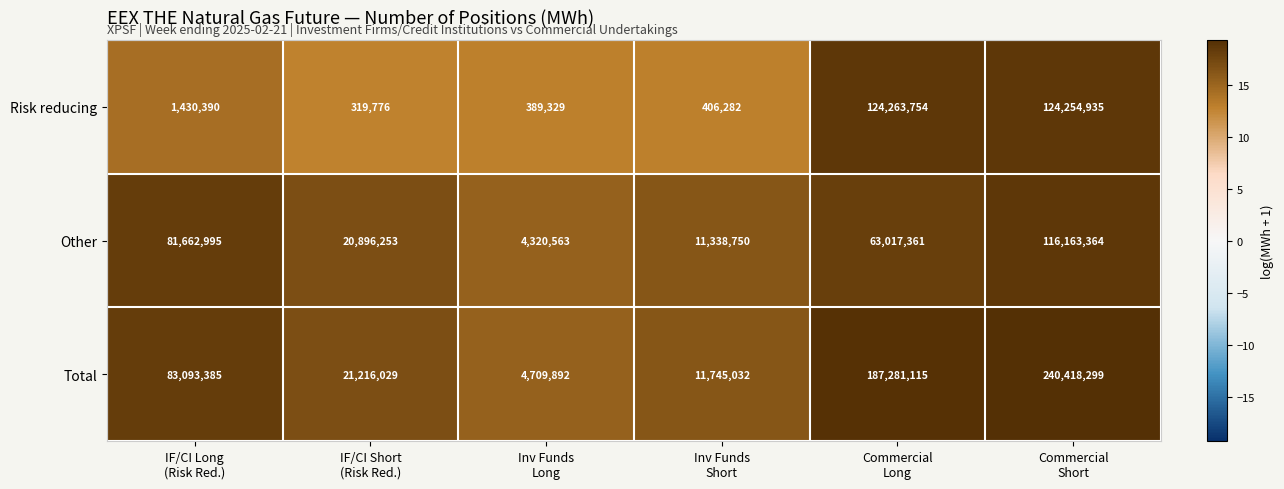

At which category is the sum across all series the highest?

Commercial
Short